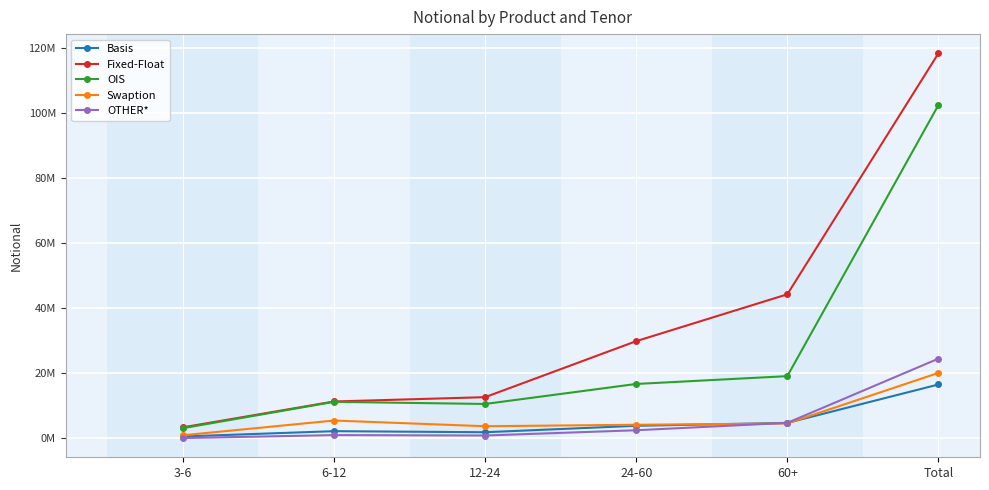

What are all the series names shown in the legend?

Basis, Fixed-Float, OIS, Swaption, OTHER*